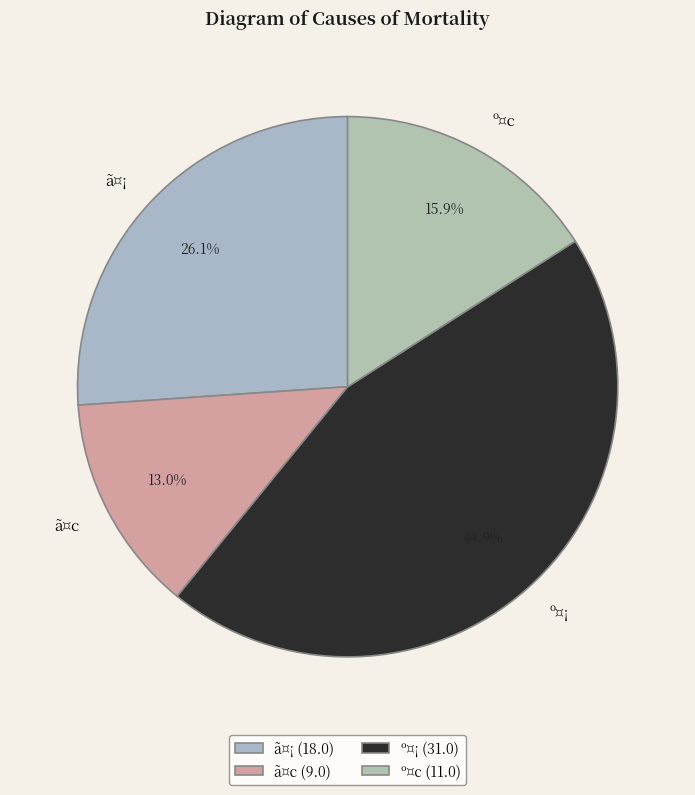

Does ã¤c account for over 50% of the chart?

No